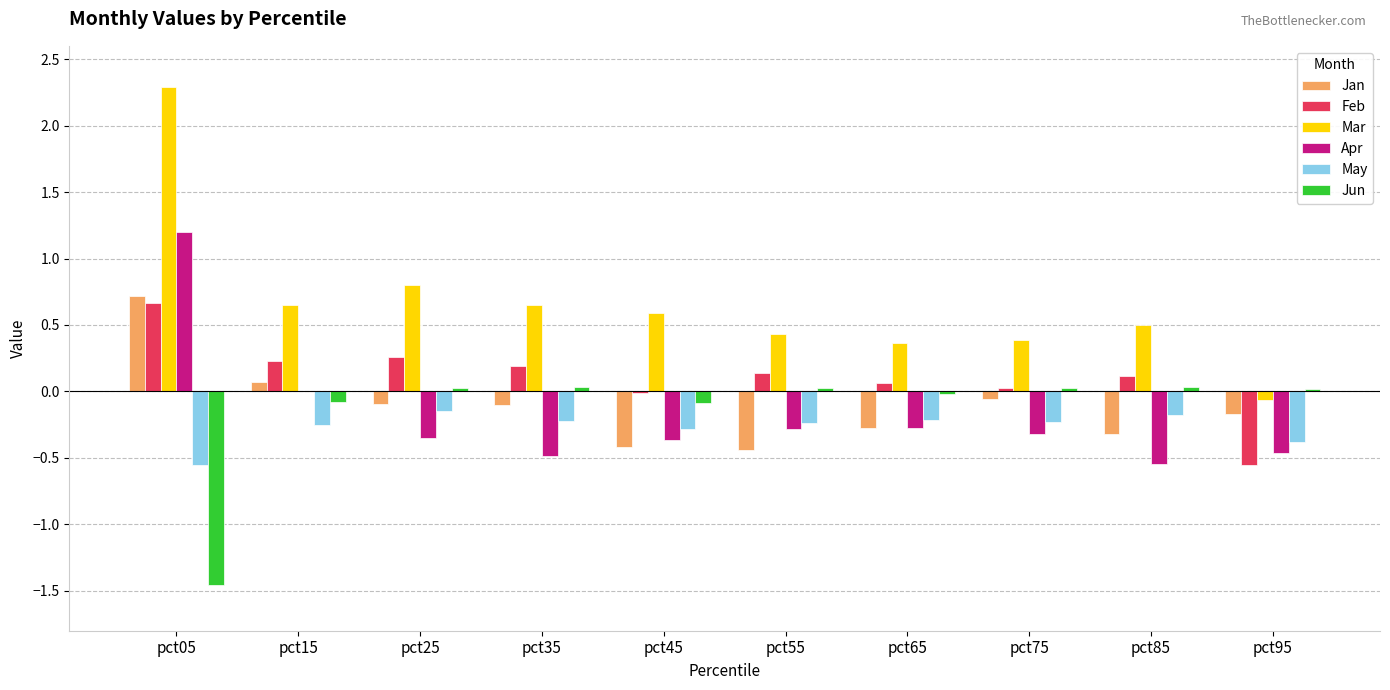

What is the difference between the Apr values at pct35 and pct85?

0.1